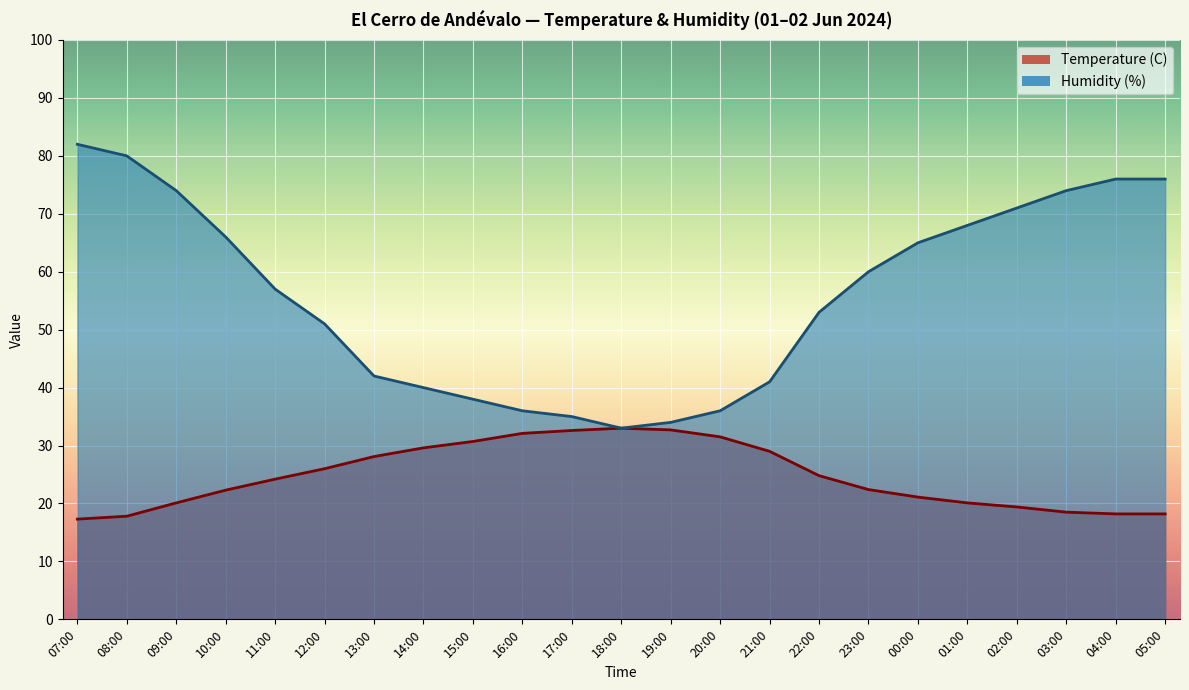

Which category has the highest value across all series?

07:00